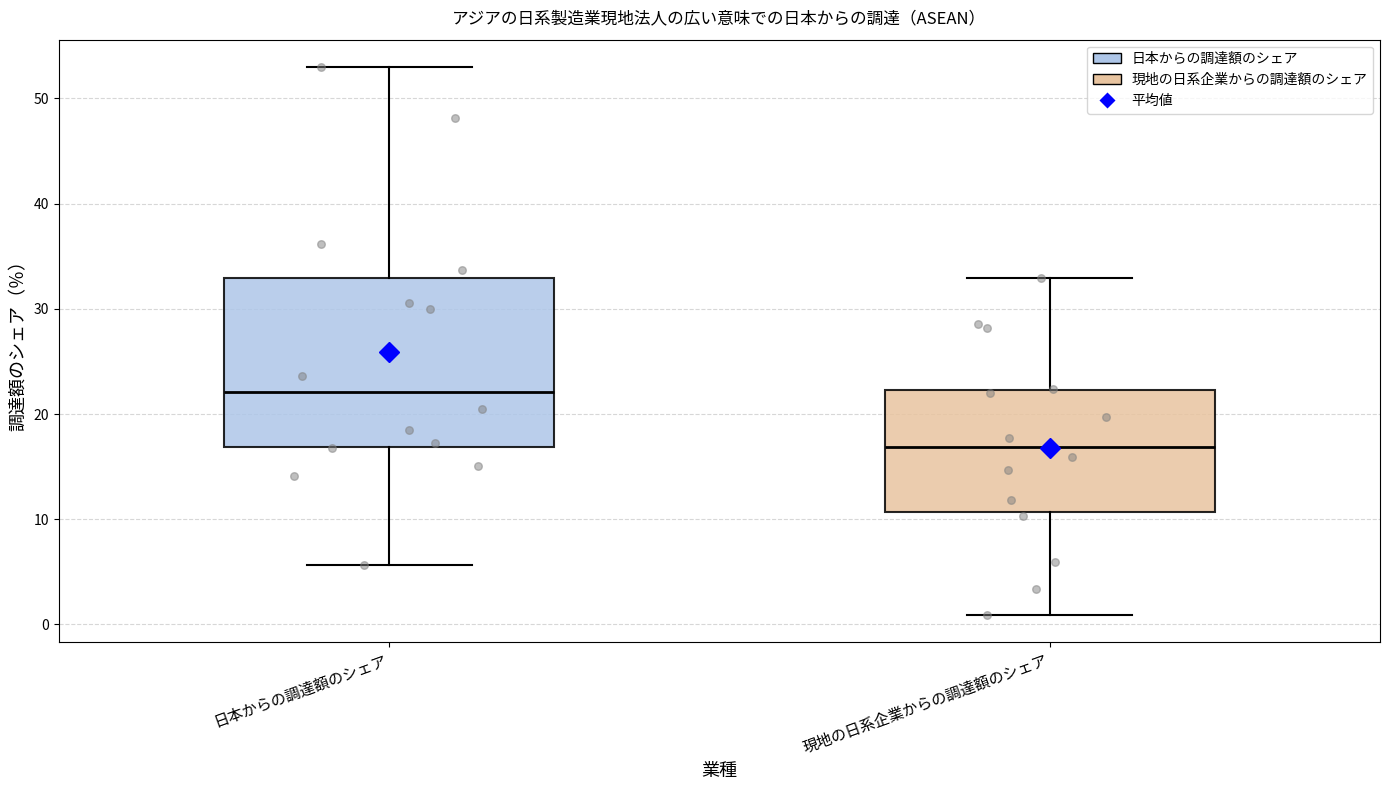

Comparing the boxes themselves (not the whiskers), which one is the tallest?

日本からの調達額のシェア